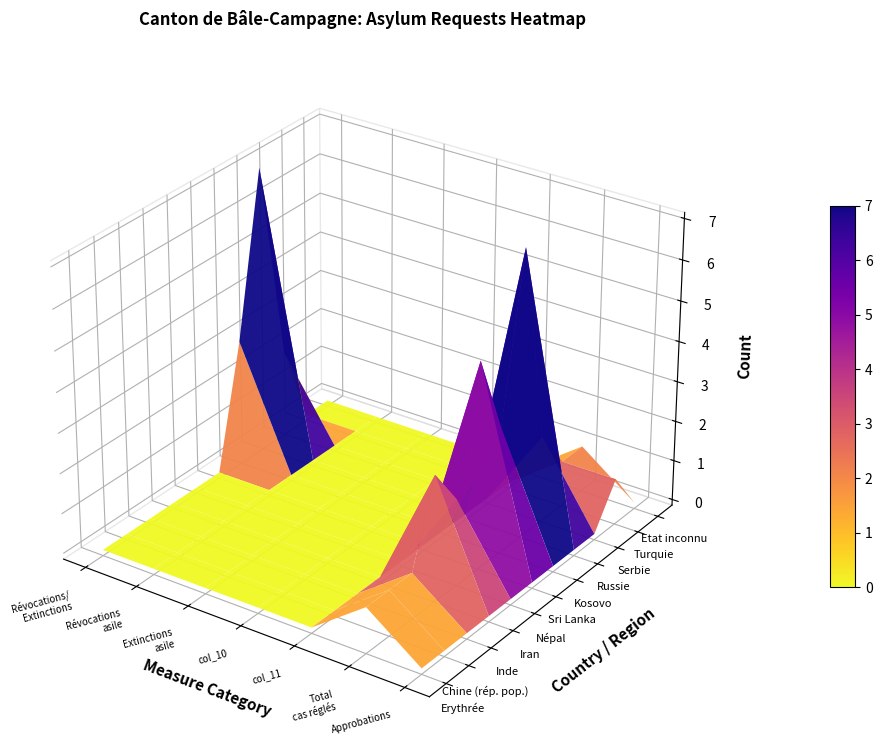

Rank the series at 2 from lowest to highest value.

Erythrée, Chine (rép. pop.), Inde, Iran, Népal, Sri Lanka, Kosovo, Russie, Serbie, Turquie, Etat inconnu